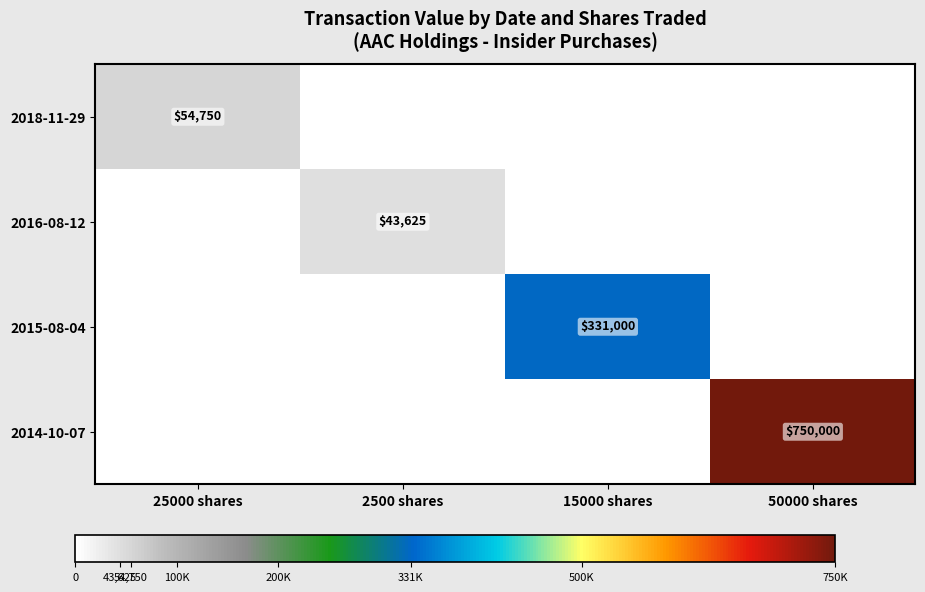

Is it true that 2018-11-29 equals 19718 at 25000 shares?

False